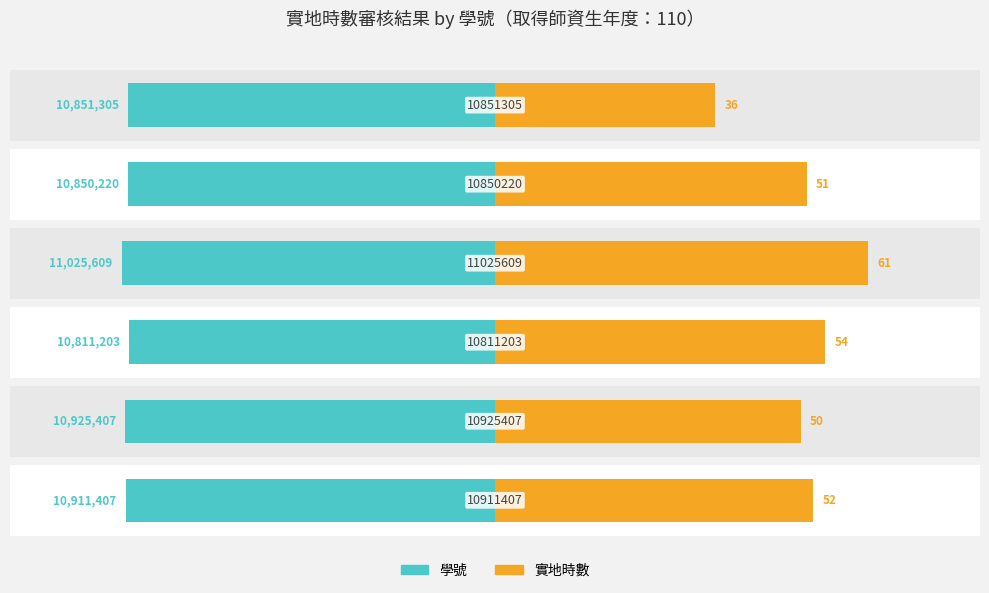

How many data points in 實地時數 are less than 52?

3